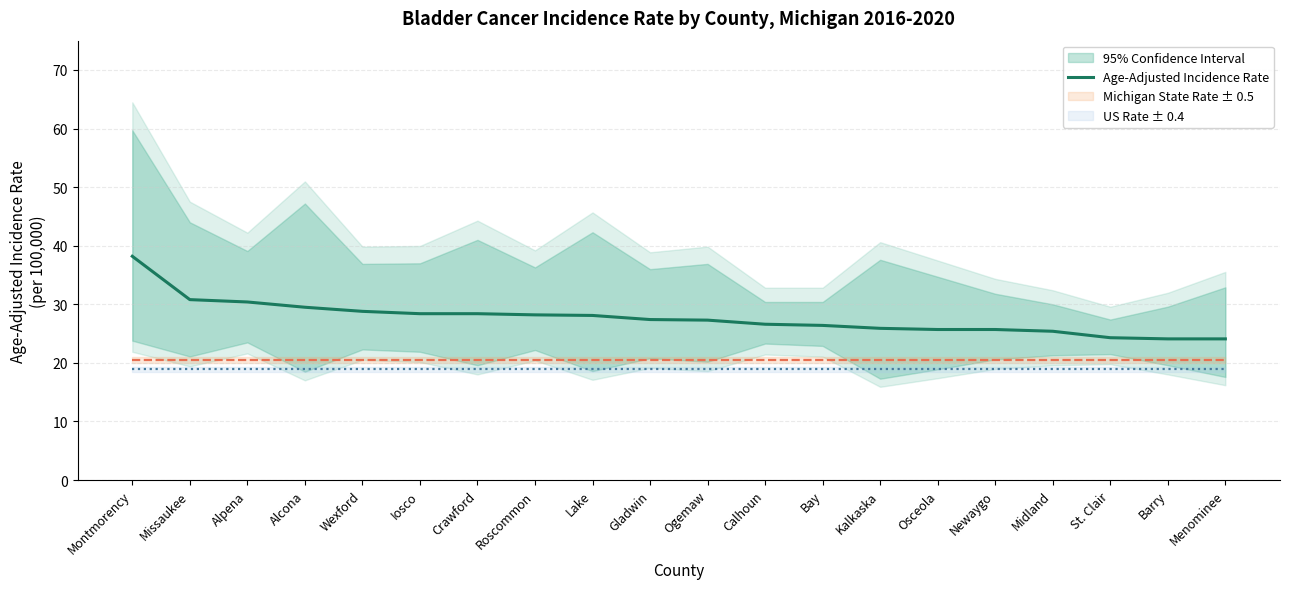

List the labels in order of value, largest first.

Montmorency, Missaukee, Alpena, Alcona, Wexford, Iosco, Crawford, Roscommon, Lake, Gladwin, Ogemaw, Calhoun, Bay, Kalkaska, Osceola, Newaygo, Midland, St. Clair, Barry, Menominee